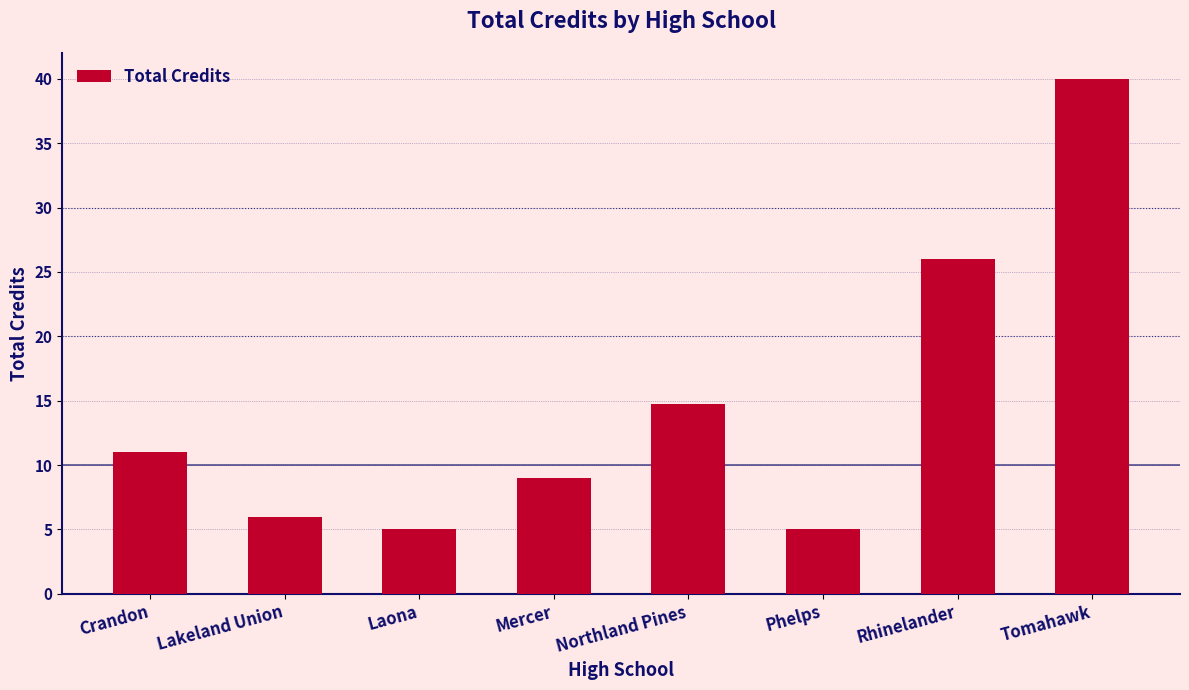

True or false: the data shows 26.0 at Rhinelander.

True